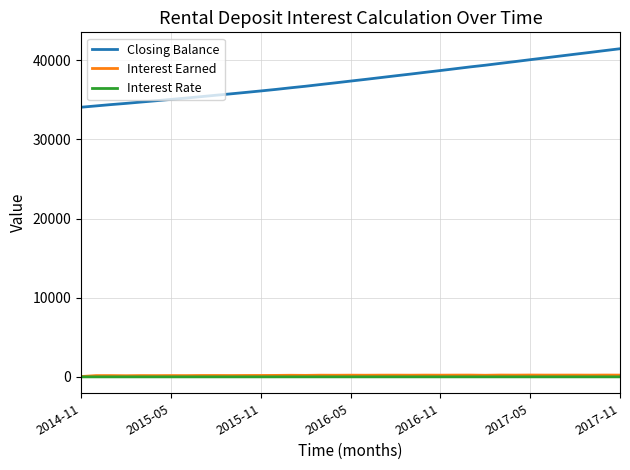

Which series has the largest range (max minus min)?

Closing Balance